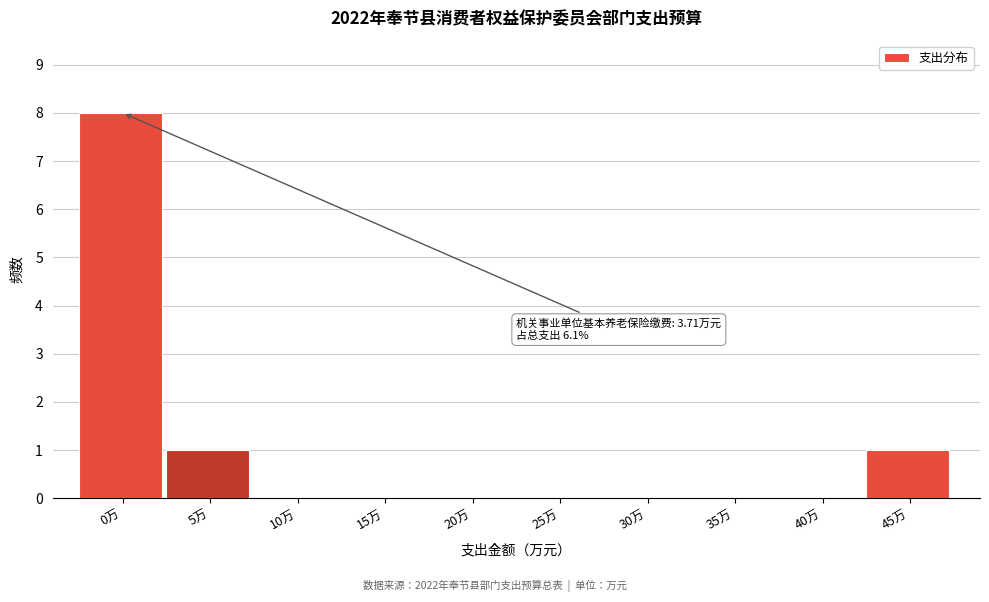

Reading left to right, list all the values displayed in this chart.

0万=8	5万=1	10万=0	15万=0	20万=0	25万=0	30万=0	35万=0	40万=0	45万=1